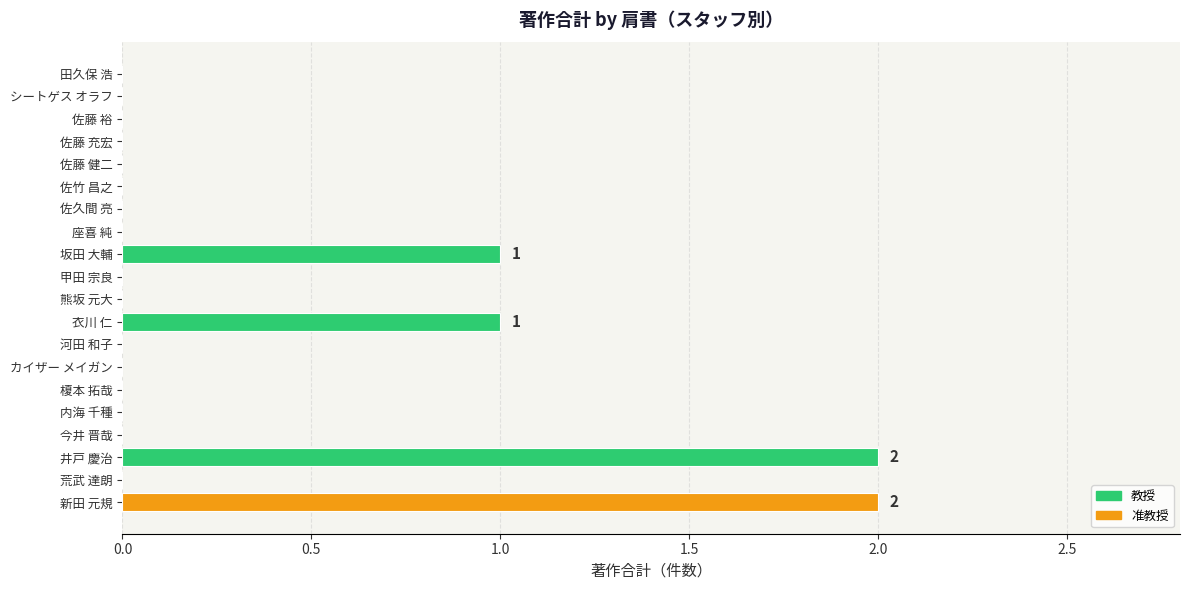

The chart shows a value of 0 at 河田 和子. True or false?

True